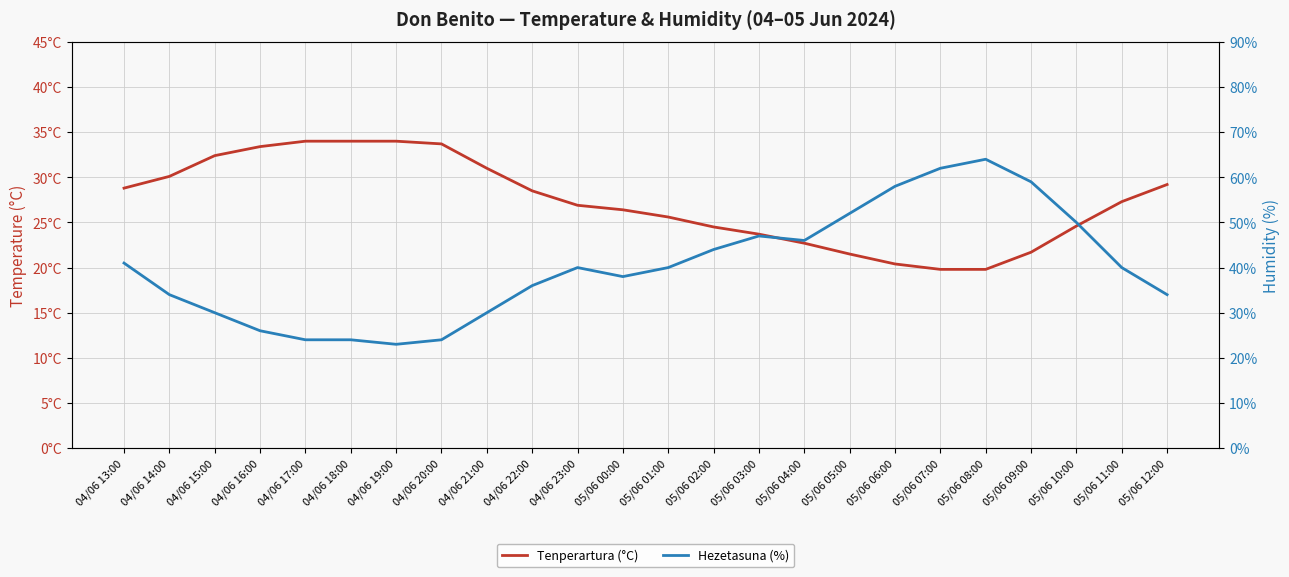

Which series ends up on top after the final intersection of Hezetasuna (%) and Tenperartura (°C)?

Hezetasuna (%)